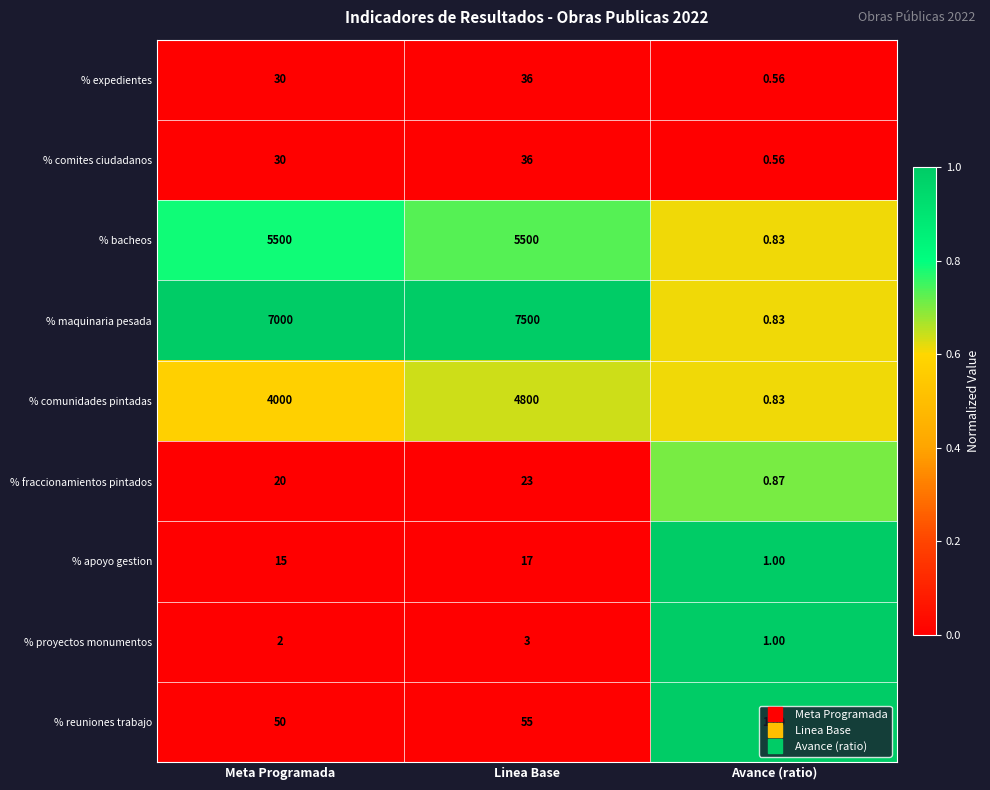

Between Linea Base and Avance (ratio), which series saw the biggest shift?

% maquinaria pesada